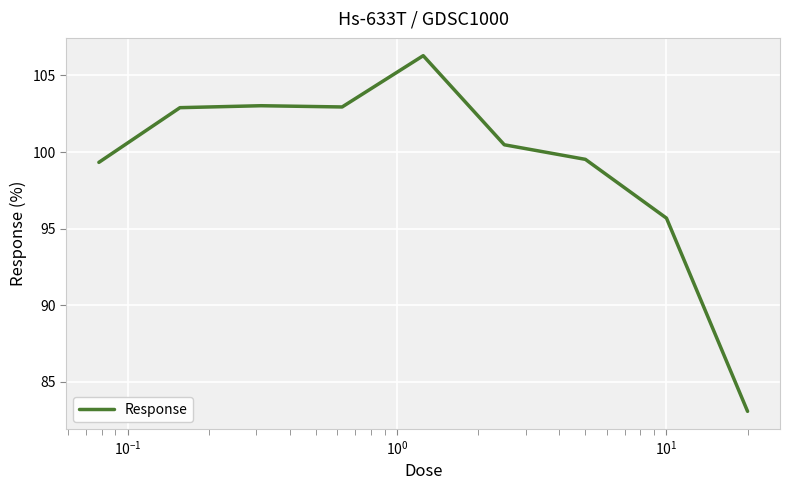

What is the smallest value displayed?

83.1